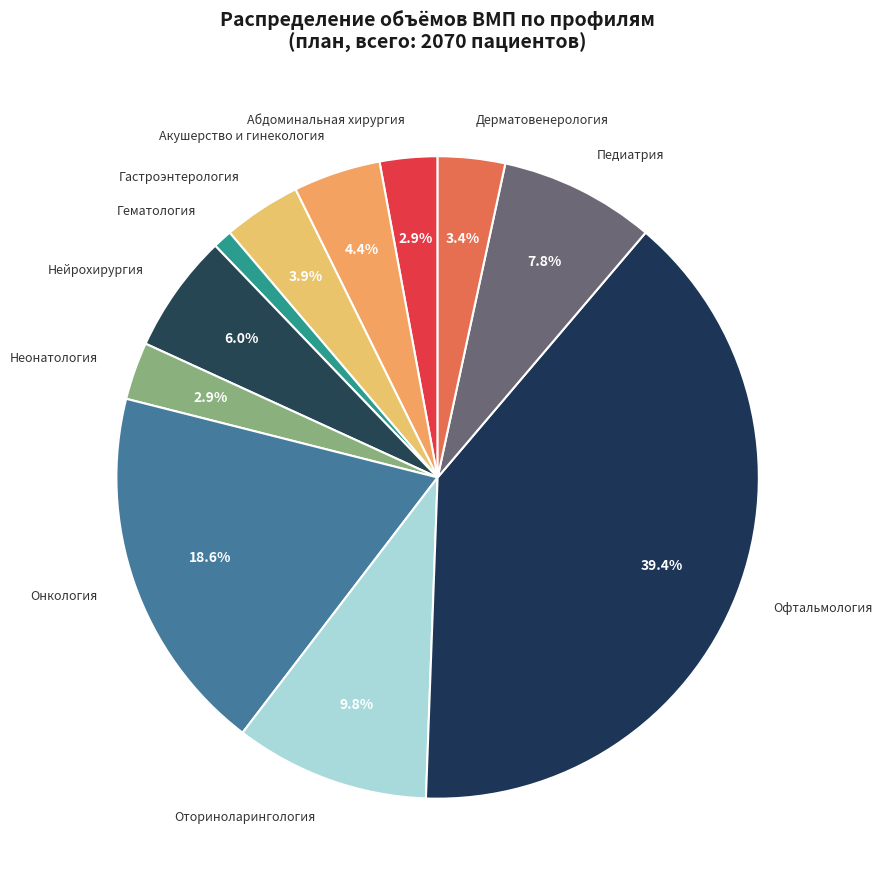

Which category has the smallest portion of the pie?

Гематология